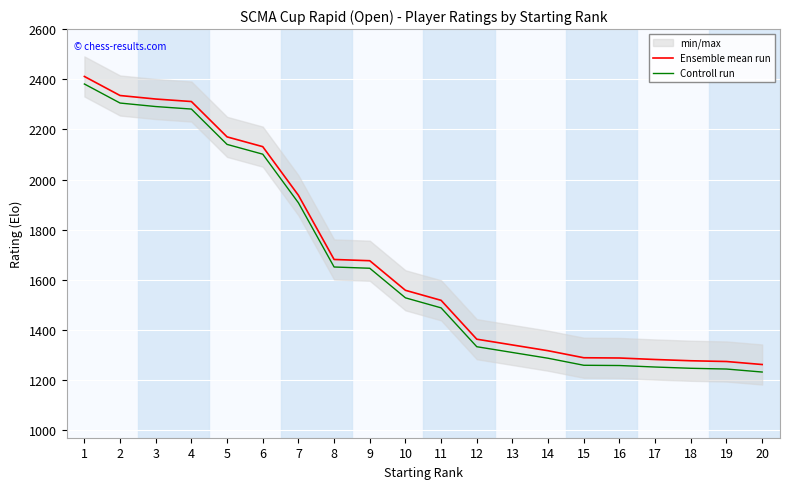

At which category is the sum across all series the highest?

1